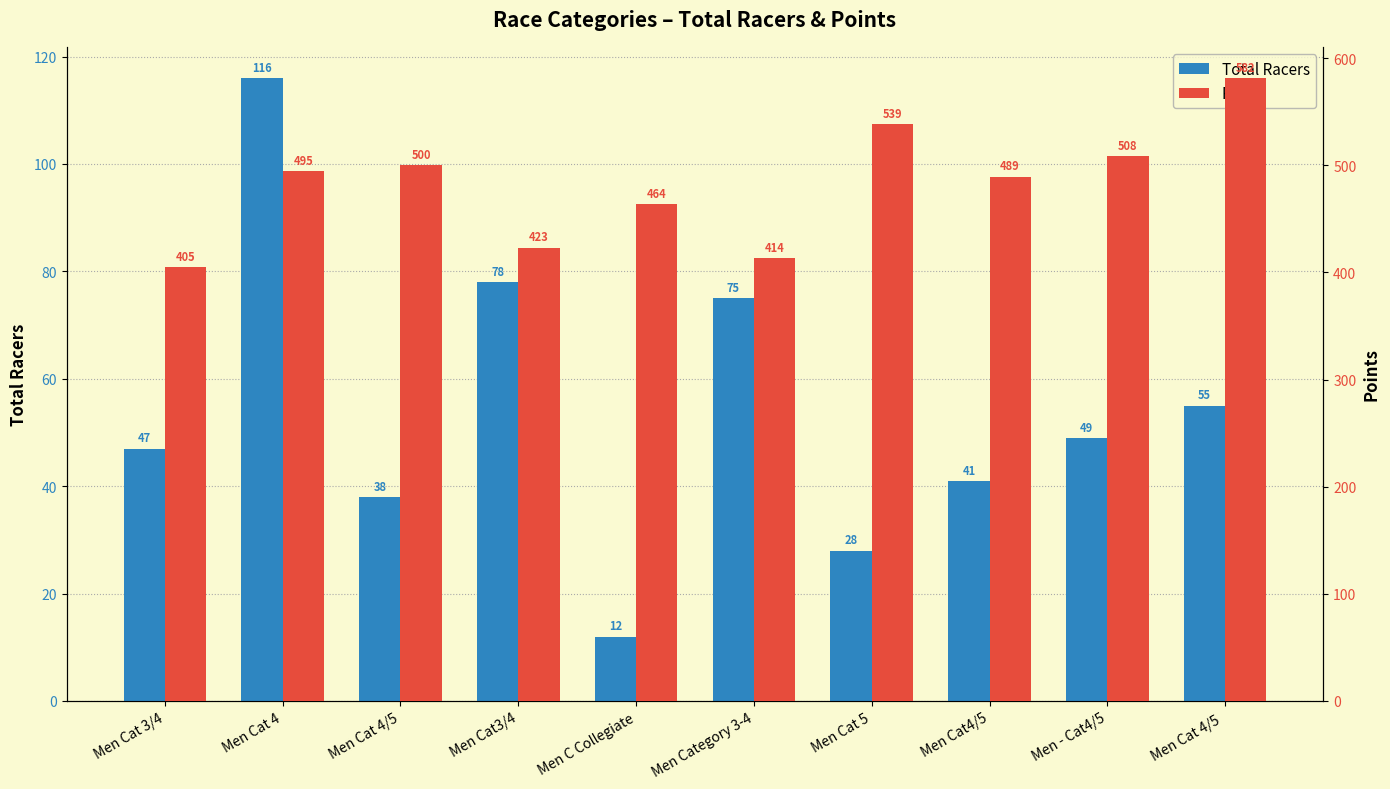

What is the smallest value displayed?

12.0